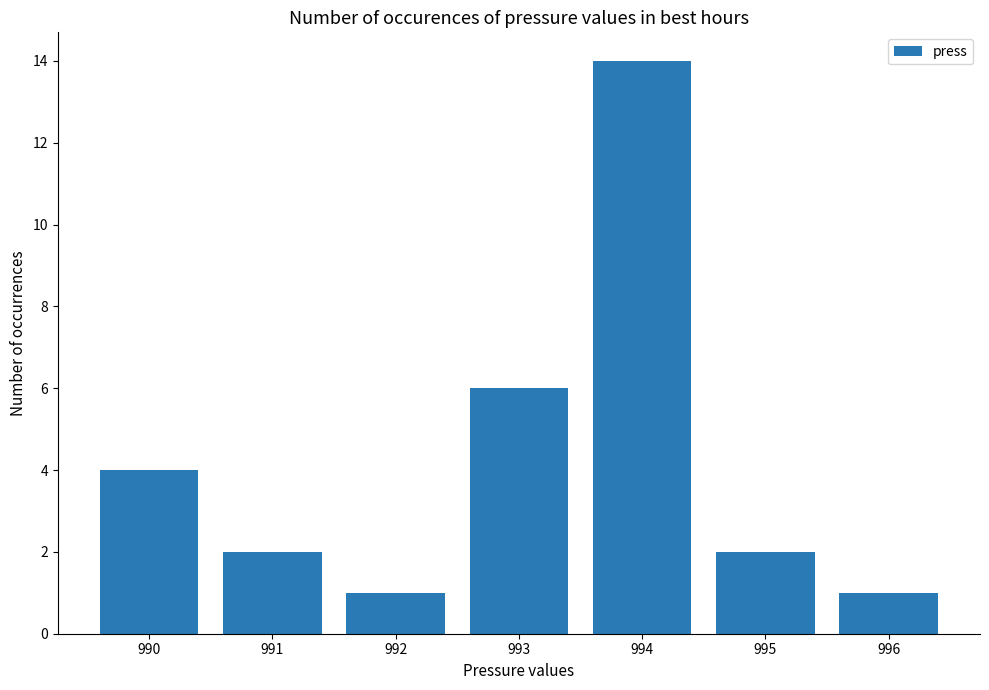

Reading right to left, list all the values displayed in this chart.

996=1	995=2	994=14	993=6	992=1	991=2	990=4